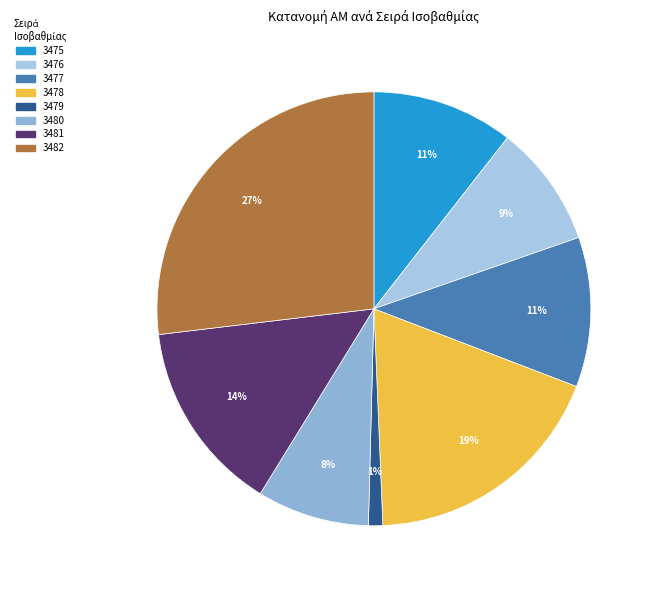

Does 3481 account for over 50% of the chart?

No